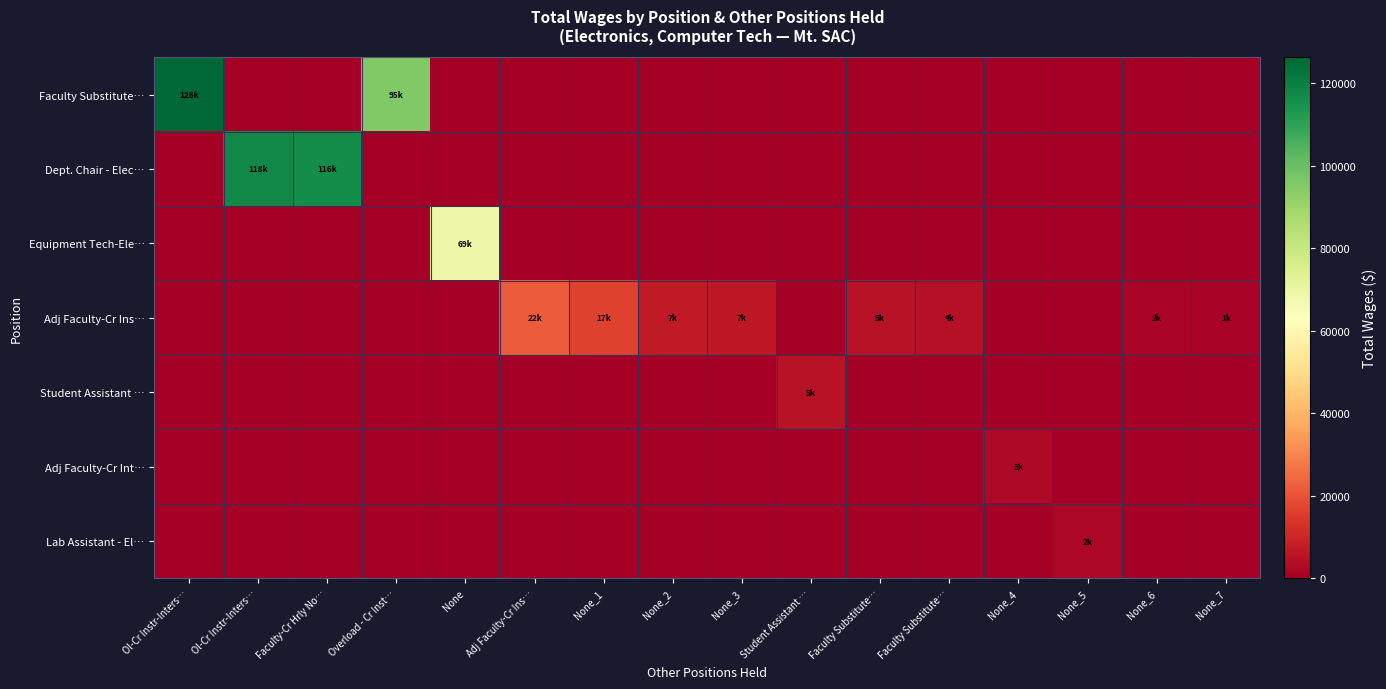

Which series has the largest total across all categories?

Dept. Chair - Elec…